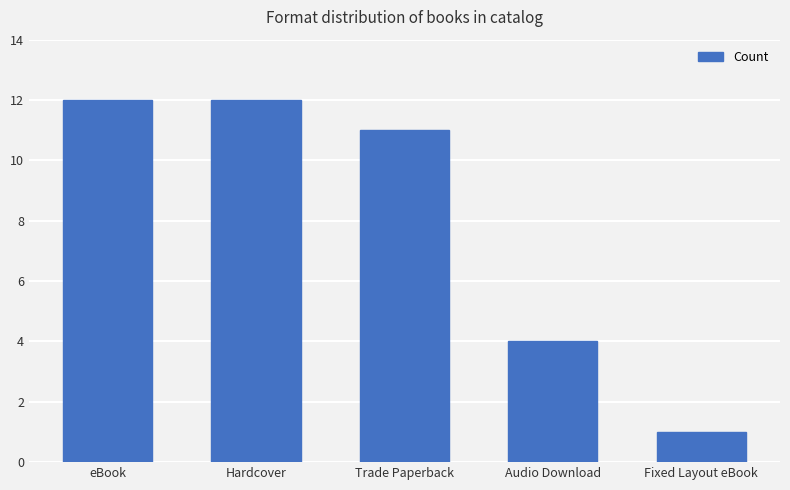

What position from the right is Audio Download?

2